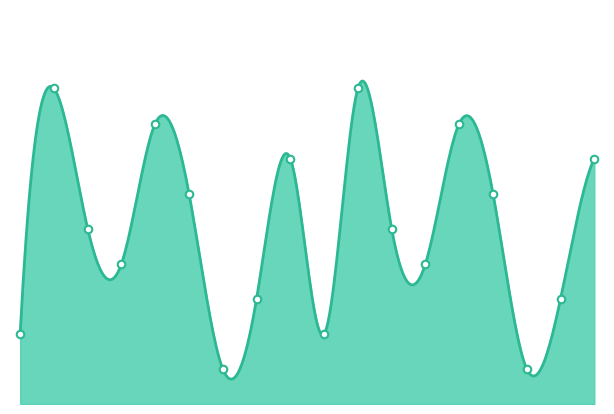

What is the change in value from 4 to 6?

+7